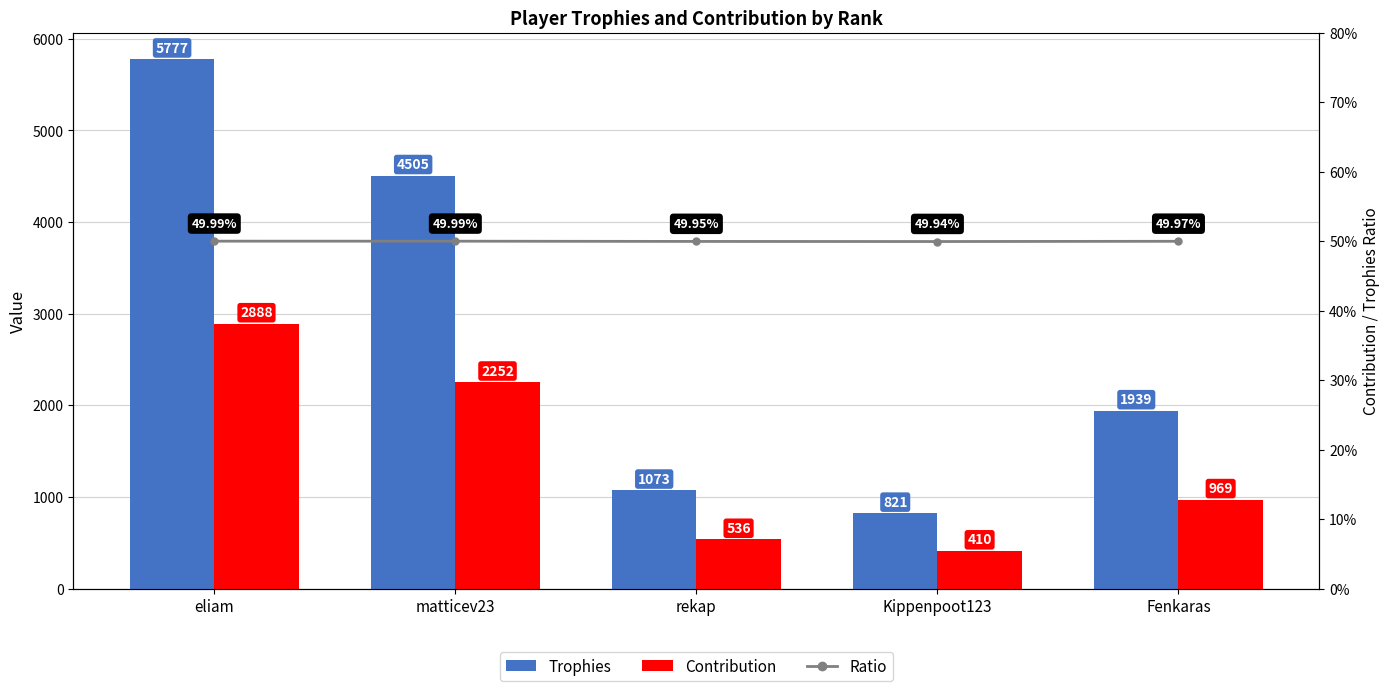

At how many categories does at least one series exceed 4562?

1